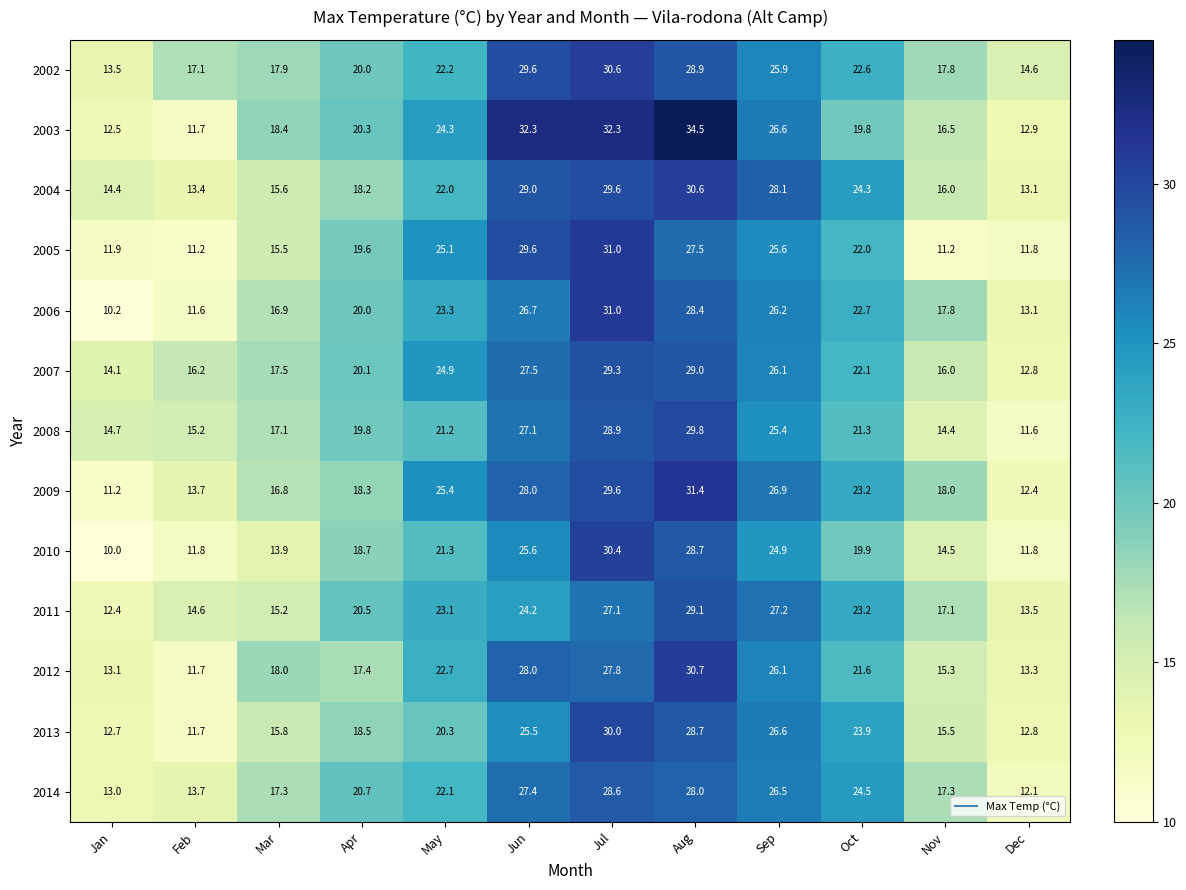

List the labels in order of 2013 value, smallest first.

Feb, Jan, Dec, Nov, Mar, Apr, May, Oct, Jun, Sep, Aug, Jul